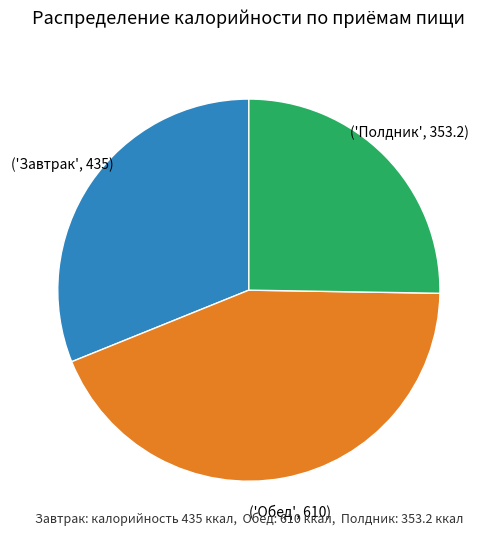

Is there a majority slice in this chart?

No